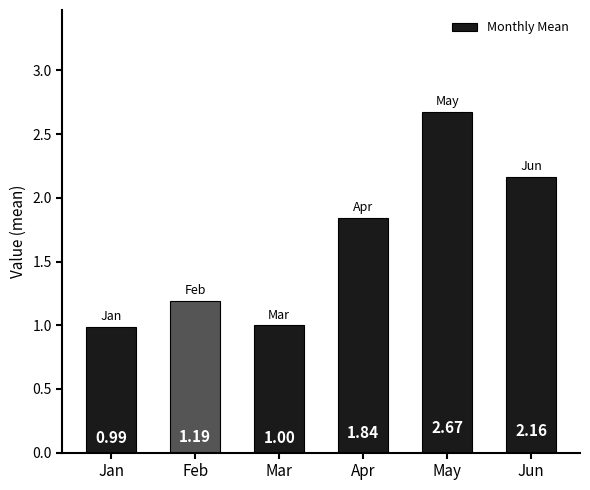

What is the difference between the values at Jun and Apr?

0.3